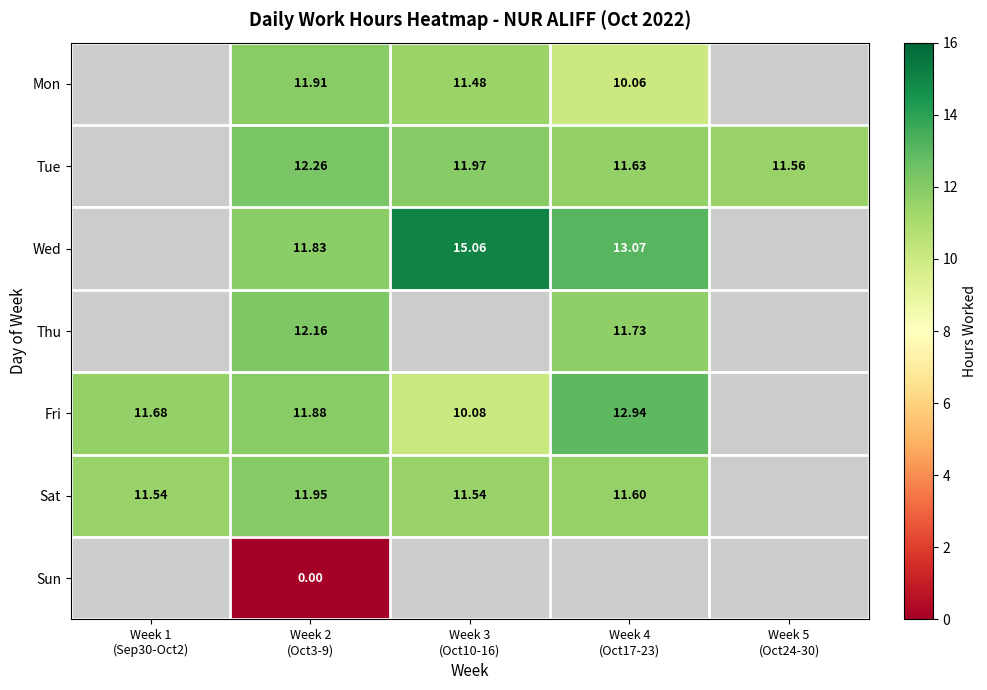

At which category is the sum across all series the highest?

Week 2
(Oct3-9)